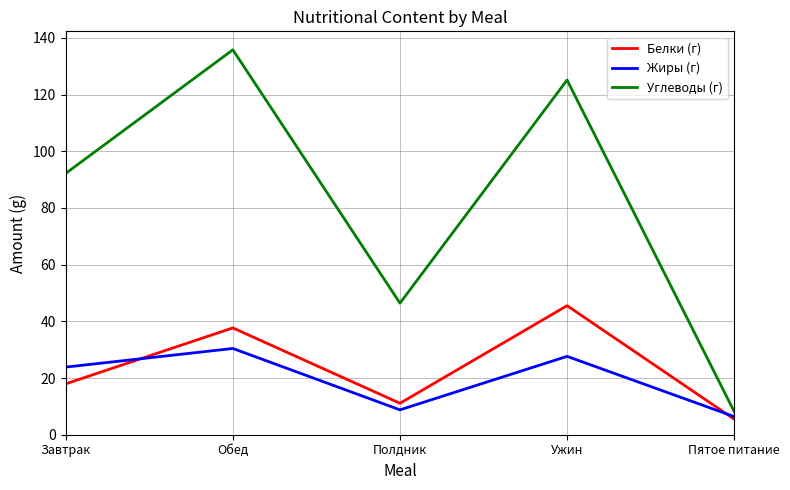

Rank the series by their maximum value, from highest to lowest.

Углеводы (г), Белки (г), Жиры (г)